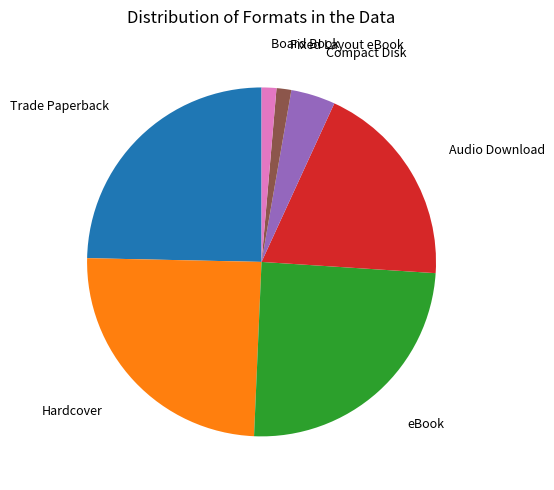

Combined, do Audio Download and eBook account for over 50%?

No